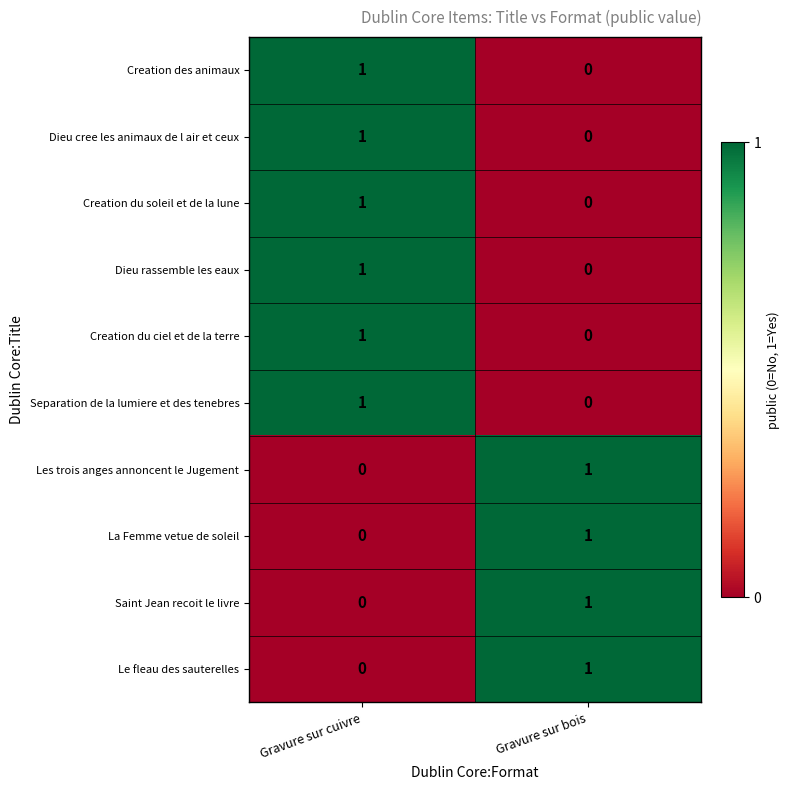

Is the value of Creation des animaux at Gravure sur cuivre greater than the value of Dieu rassemble les eaux at Gravure sur bois?

Yes